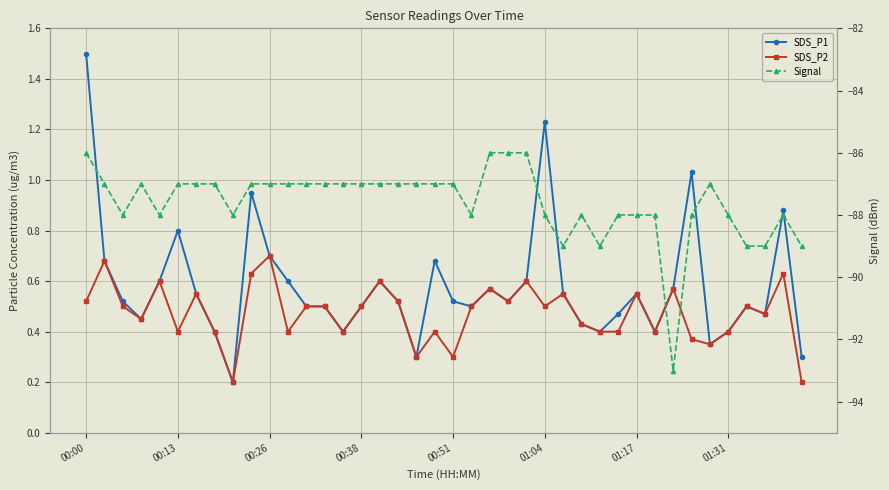

What is the difference between the maximum and second lowest values in the Signal series?

3.0